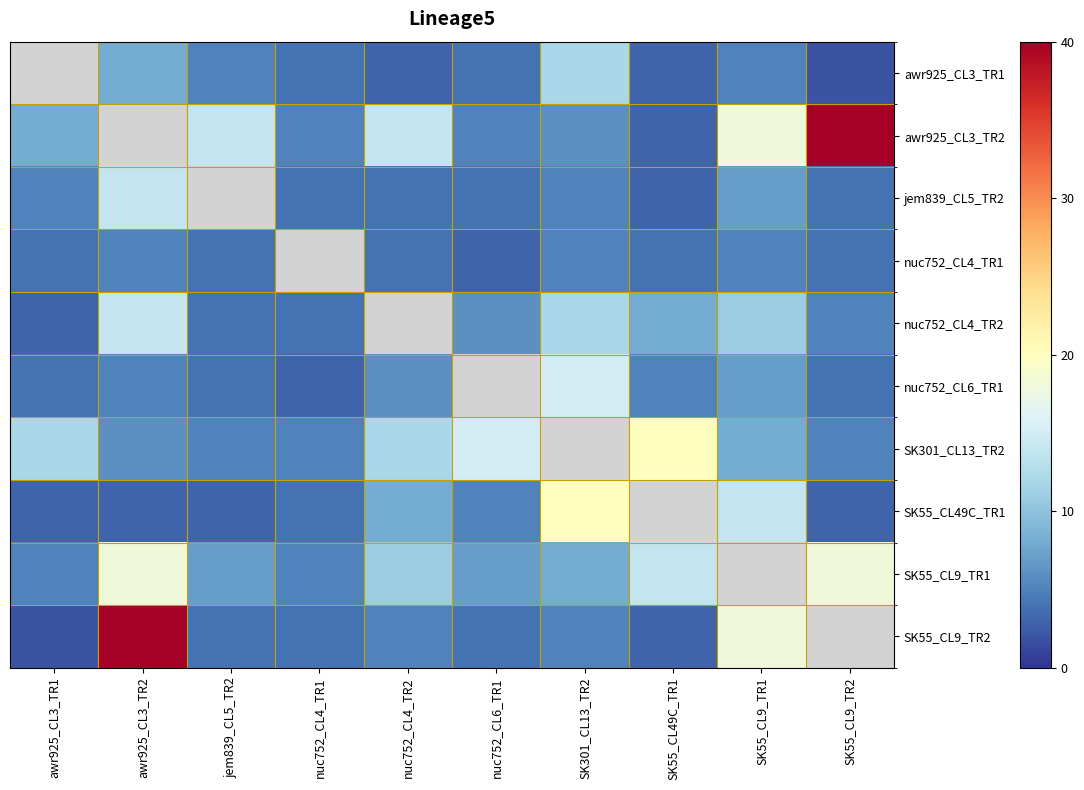

Reading left to right, transcribe all the data shown in this chart.

awr925_CL3_TR1: awr925_CL3_TR1=0	awr925_CL3_TR2=8	jem839_CL5_TR2=5	nuc752_CL4_TR1=4	nuc752_CL4_TR2=3	nuc752_CL6_TR1=4	SK301_CL13_TR2=12	SK55_CL49C_TR1=3	SK55_CL9_TR1=5	SK55_CL9_TR2=2
awr925_CL3_TR2: awr925_CL3_TR1=8	awr925_CL3_TR2=0	jem839_CL5_TR2=14	nuc752_CL4_TR1=5	nuc752_CL4_TR2=14	nuc752_CL6_TR1=5	SK301_CL13_TR2=6	SK55_CL49C_TR1=3	SK55_CL9_TR1=18	SK55_CL9_TR2=40
jem839_CL5_TR2: awr925_CL3_TR1=5	awr925_CL3_TR2=14	jem839_CL5_TR2=0	nuc752_CL4_TR1=4	nuc752_CL4_TR2=4	nuc752_CL6_TR1=4	SK301_CL13_TR2=5	SK55_CL49C_TR1=3	SK55_CL9_TR1=7	SK55_CL9_TR2=4
nuc752_CL4_TR1: awr925_CL3_TR1=4	awr925_CL3_TR2=5	jem839_CL5_TR2=4	nuc752_CL4_TR1=0	nuc752_CL4_TR2=4	nuc752_CL6_TR1=3	SK301_CL13_TR2=5	SK55_CL49C_TR1=4	SK55_CL9_TR1=5	SK55_CL9_TR2=4
nuc752_CL4_TR2: awr925_CL3_TR1=3	awr925_CL3_TR2=14	jem839_CL5_TR2=4	nuc752_CL4_TR1=4	nuc752_CL4_TR2=0	nuc752_CL6_TR1=6	SK301_CL13_TR2=12	SK55_CL49C_TR1=8	SK55_CL9_TR1=11	SK55_CL9_TR2=5
nuc752_CL6_TR1: awr925_CL3_TR1=4	awr925_CL3_TR2=5	jem839_CL5_TR2=4	nuc752_CL4_TR1=3	nuc752_CL4_TR2=6	nuc752_CL6_TR1=0	SK301_CL13_TR2=15	SK55_CL49C_TR1=5	SK55_CL9_TR1=7	SK55_CL9_TR2=4
SK301_CL13_TR2: awr925_CL3_TR1=12	awr925_CL3_TR2=6	jem839_CL5_TR2=5	nuc752_CL4_TR1=5	nuc752_CL4_TR2=12	nuc752_CL6_TR1=15	SK301_CL13_TR2=0	SK55_CL49C_TR1=20	SK55_CL9_TR1=8	SK55_CL9_TR2=5
SK55_CL49C_TR1: awr925_CL3_TR1=3	awr925_CL3_TR2=3	jem839_CL5_TR2=3	nuc752_CL4_TR1=4	nuc752_CL4_TR2=8	nuc752_CL6_TR1=5	SK301_CL13_TR2=20	SK55_CL49C_TR1=0	SK55_CL9_TR1=14	SK55_CL9_TR2=3
SK55_CL9_TR1: awr925_CL3_TR1=5	awr925_CL3_TR2=18	jem839_CL5_TR2=7	nuc752_CL4_TR1=5	nuc752_CL4_TR2=11	nuc752_CL6_TR1=7	SK301_CL13_TR2=8	SK55_CL49C_TR1=14	SK55_CL9_TR1=0	SK55_CL9_TR2=18
SK55_CL9_TR2: awr925_CL3_TR1=2	awr925_CL3_TR2=40	jem839_CL5_TR2=4	nuc752_CL4_TR1=4	nuc752_CL4_TR2=5	nuc752_CL6_TR1=4	SK301_CL13_TR2=5	SK55_CL49C_TR1=3	SK55_CL9_TR1=18	SK55_CL9_TR2=0